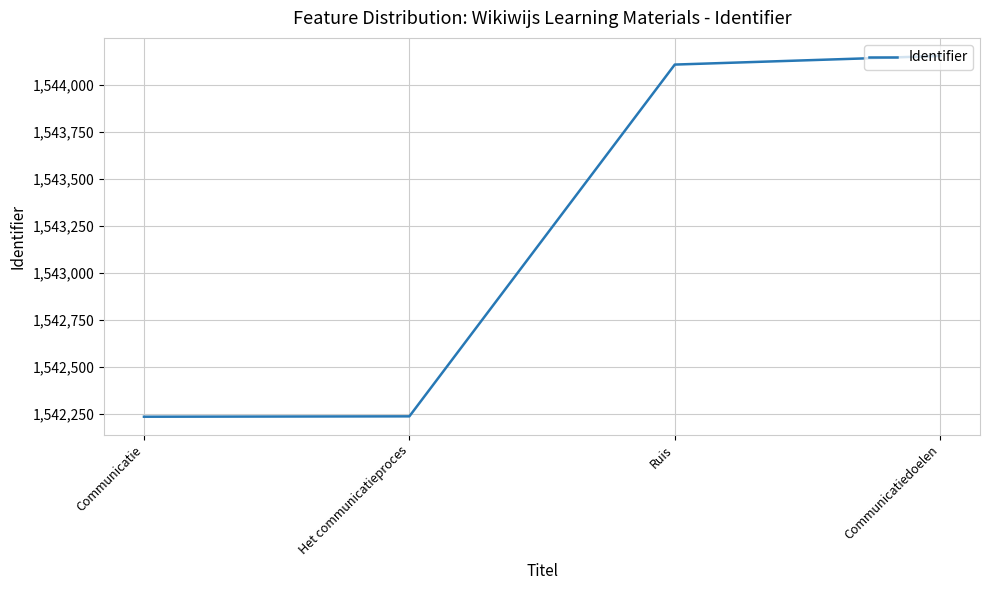

How many lines are shown in the chart?

1